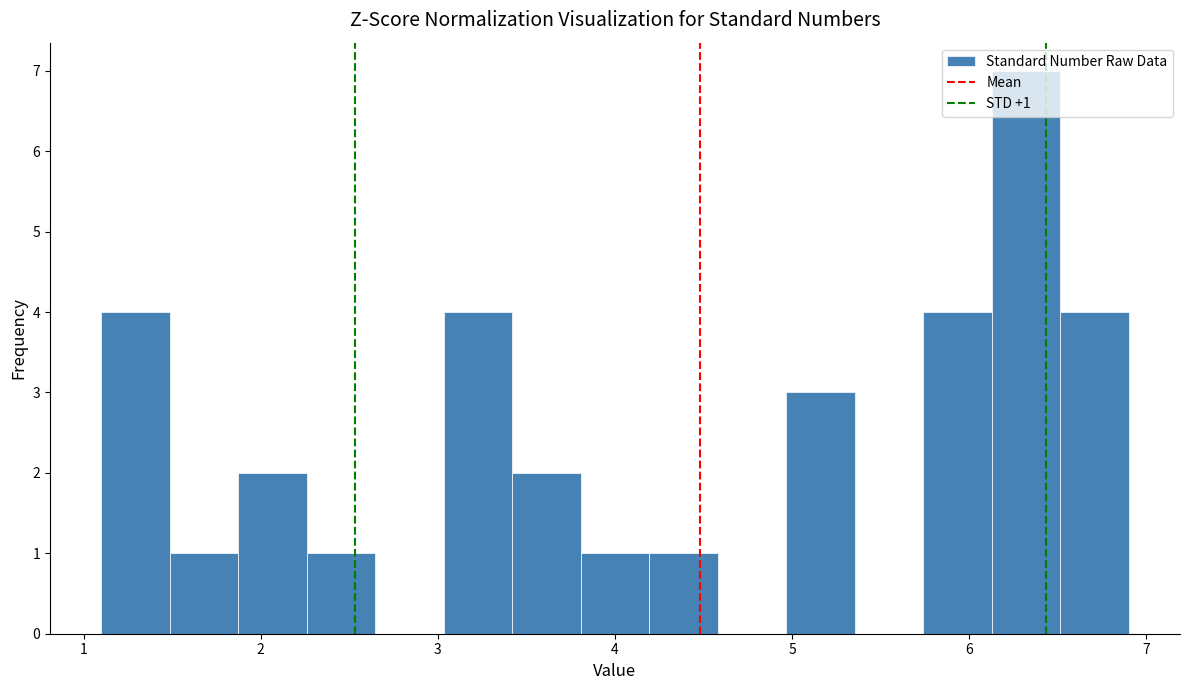

Around what value on the x-axis is the tallest bar? Give the approximate position of its centre, as read against the axis.

6.3